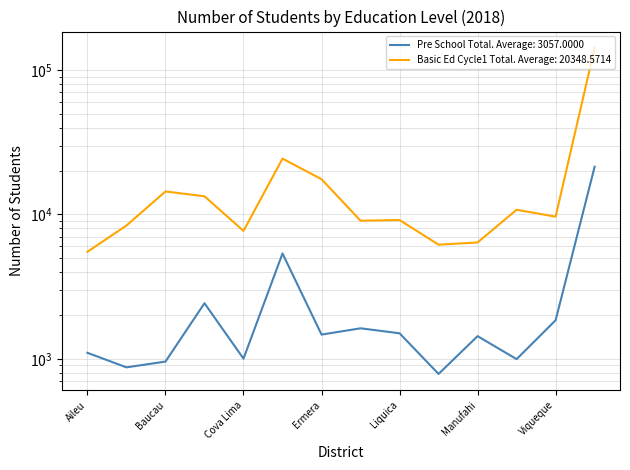

True or false: Basic Ed Primary Cycle1 Total and Pre School Total intersect in this chart.

False